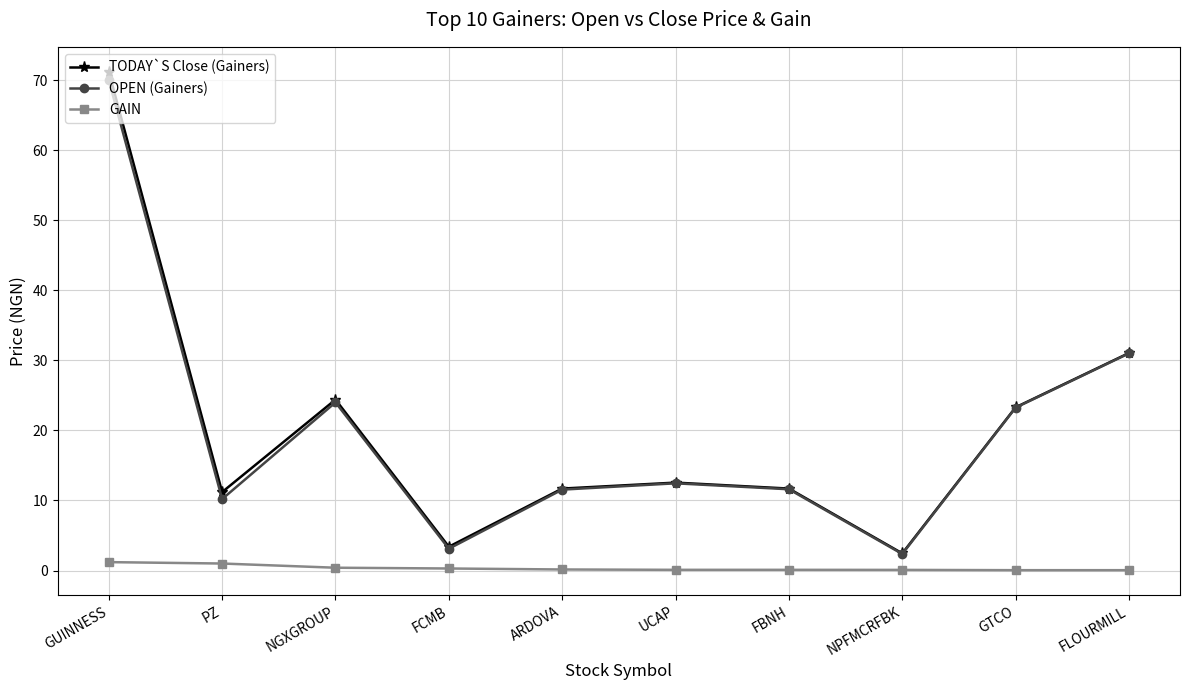

In TODAY`S Close (Gainers), how many points are lower than both neighbors (excluding endpoints)?

3